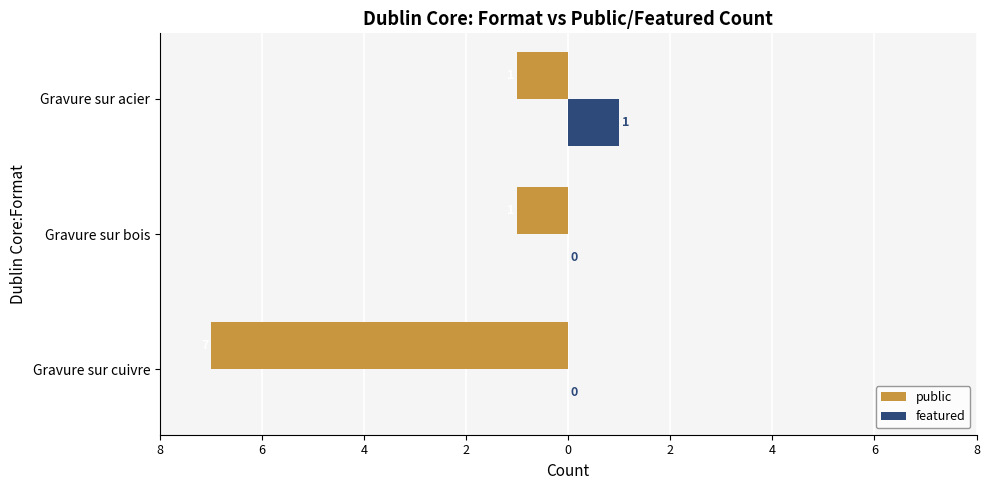

What are all the series names shown in the legend?

public, featured